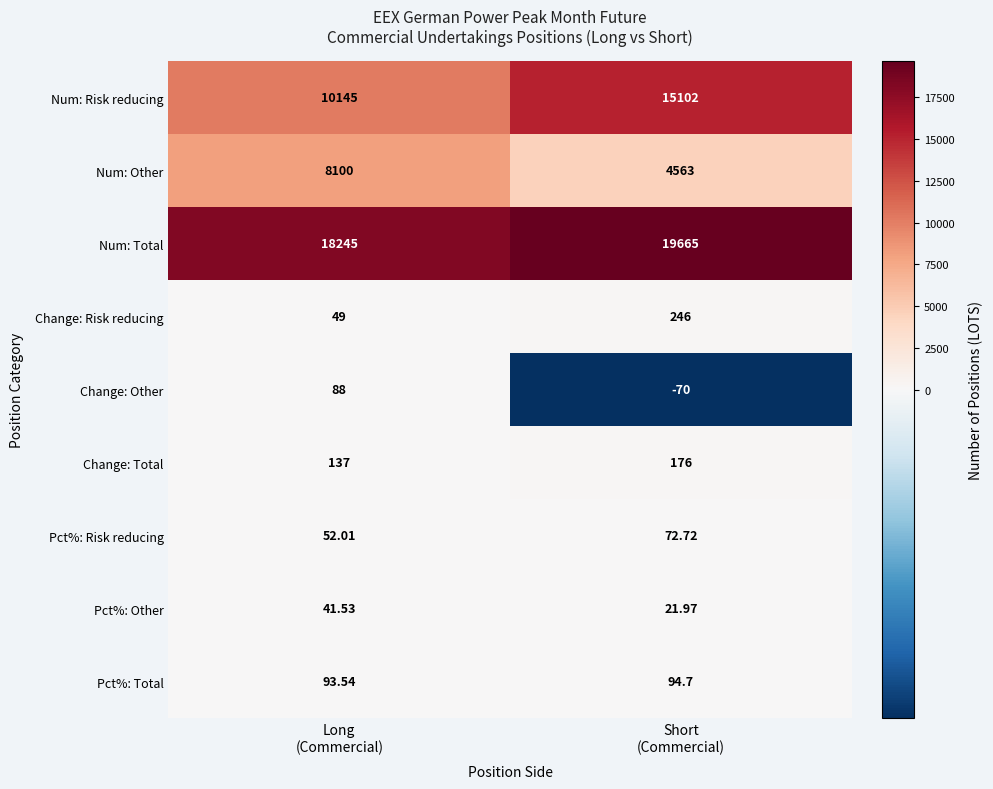

Which series has the largest total across all categories?

Num: Total